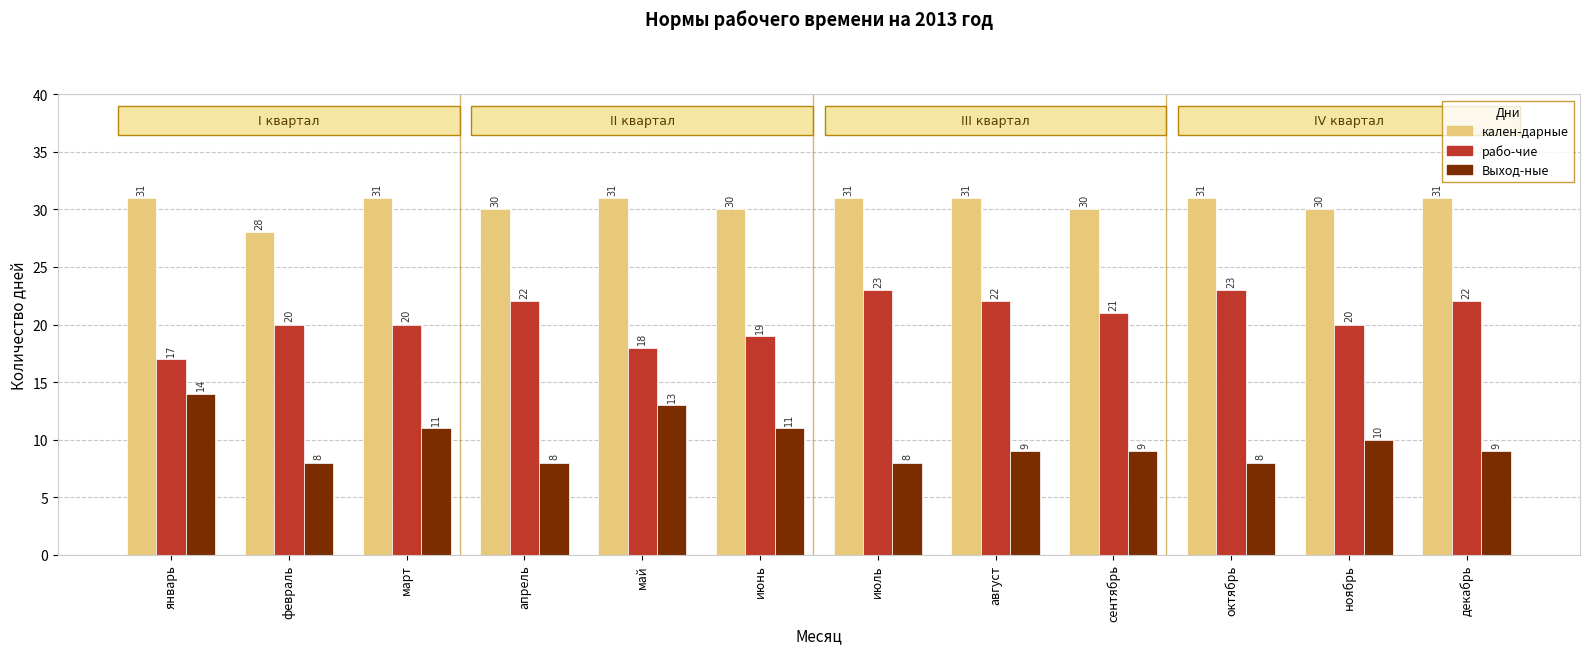

What is the highest value of the рабо-чие series?

23